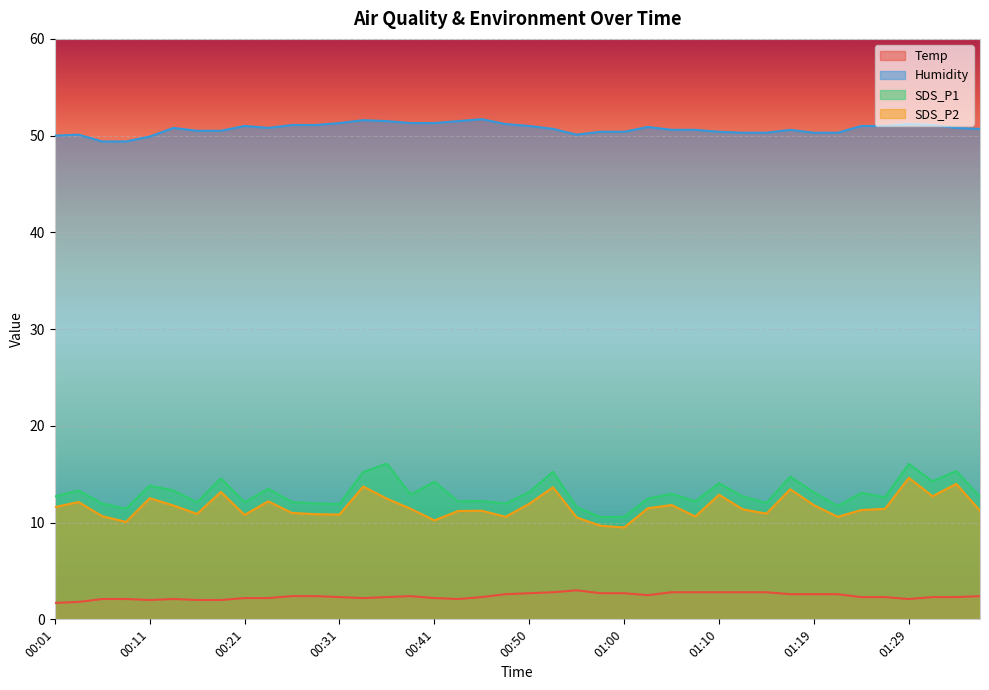

Which series has the largest range (max minus min)?

SDS_P1